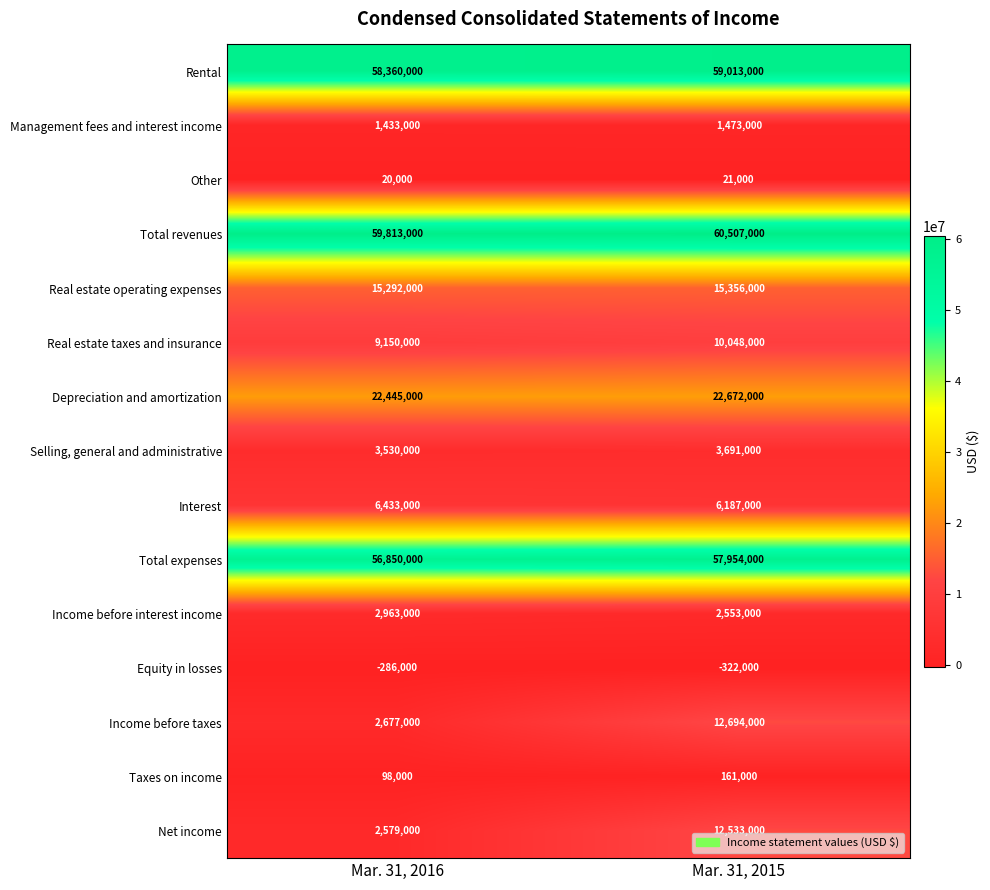

What is the spread (max minus min) of values at Mar. 31, 2016?

60099000